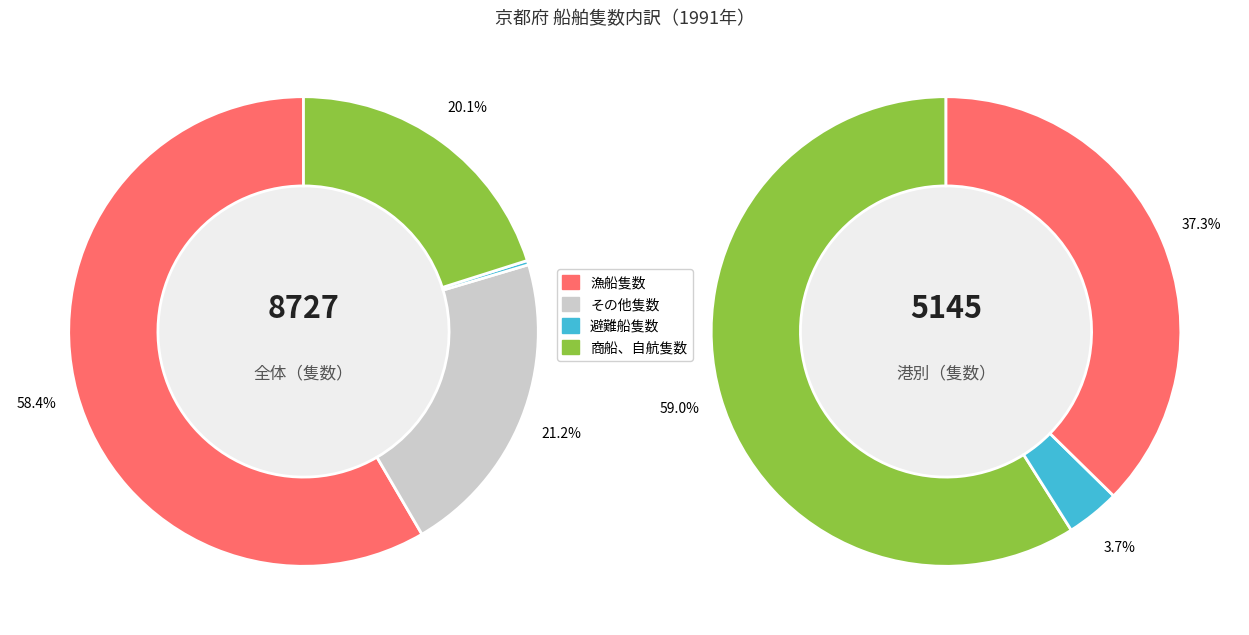

How many segments does this pie chart have?

4